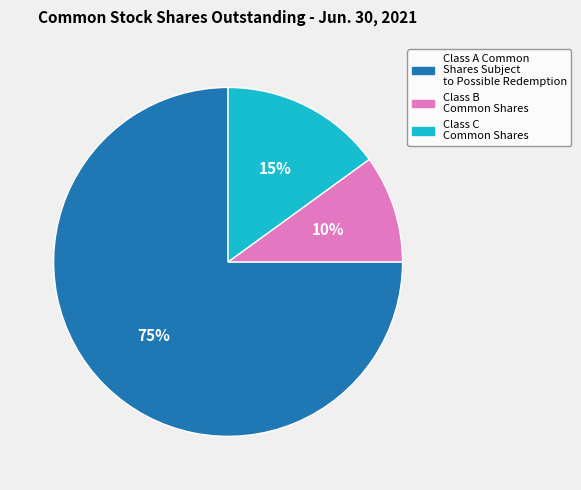

What percentage is the Class A Common Shares Subject to Possible Redemption slice, to the nearest percent?

75%